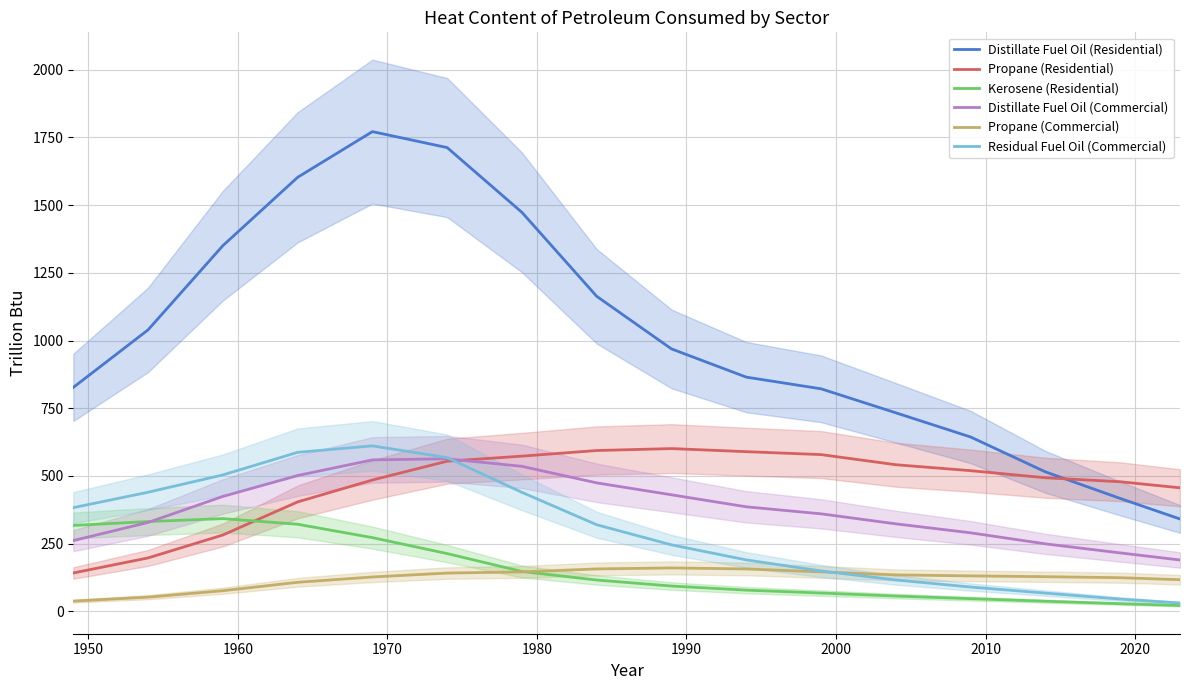

True or false: Distillate Fuel Oil (Commercial) and Propane (Commercial) cross at least once.

False